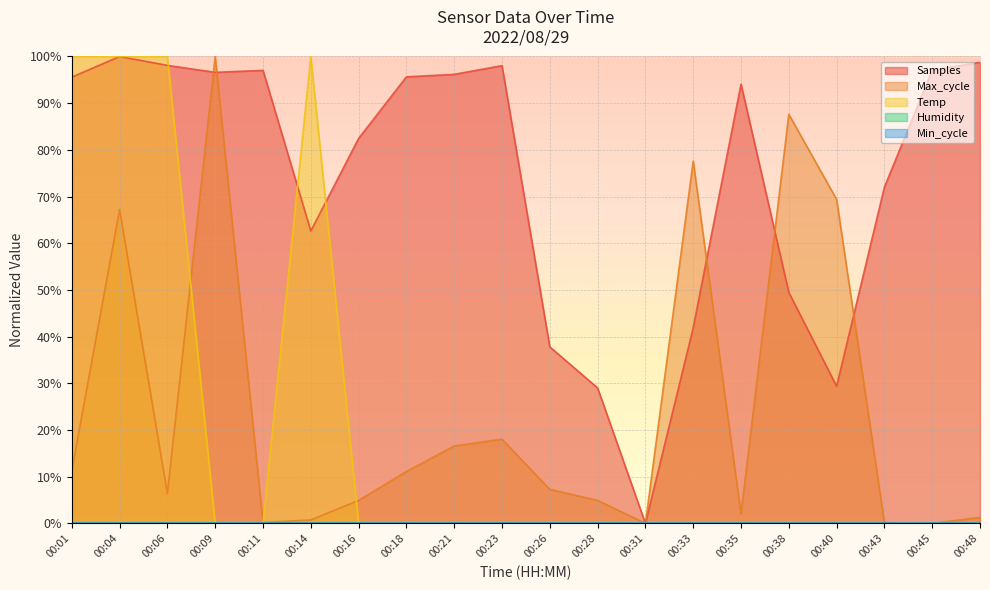

In Samples, how many points are higher than both neighbors (excluding endpoints)?

4